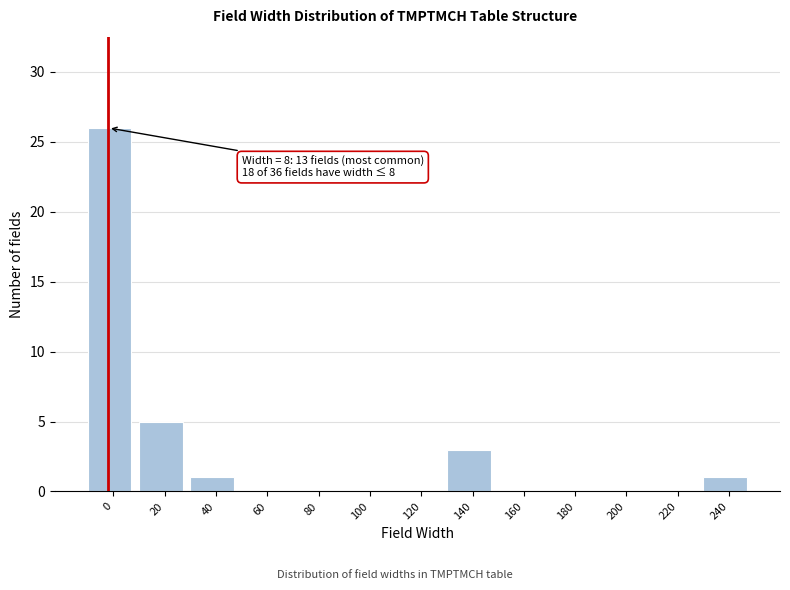

Reading left to right, list all the values displayed in this chart.

0=26	20=5	40=1	60=0	80=0	100=0	120=0	140=3	160=0	180=0	200=0	220=0	240=1